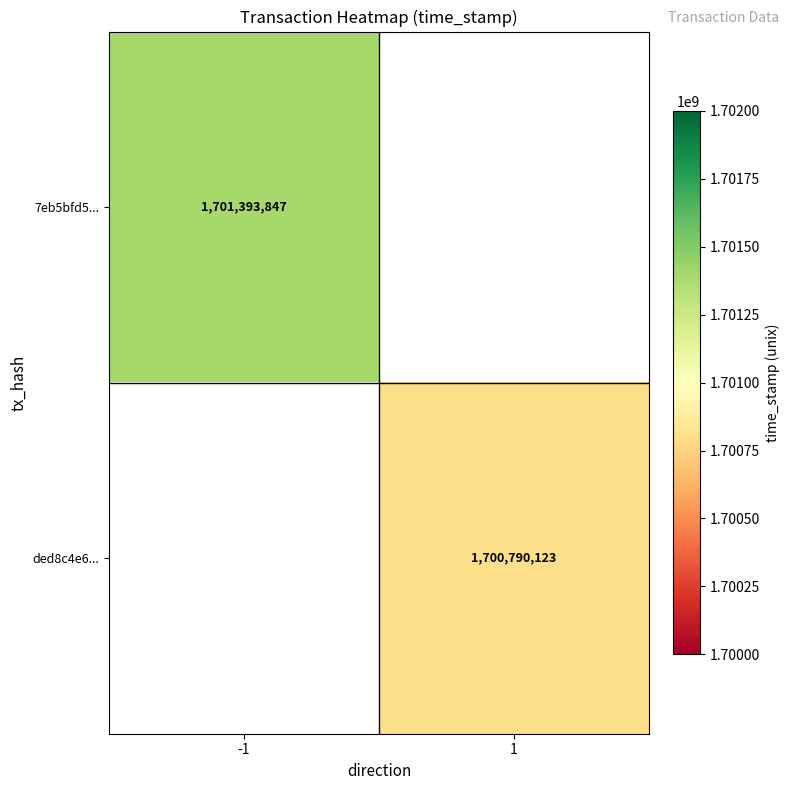

True or false: ded8c4e6... has a value of 2233273784.2 at 1.

False